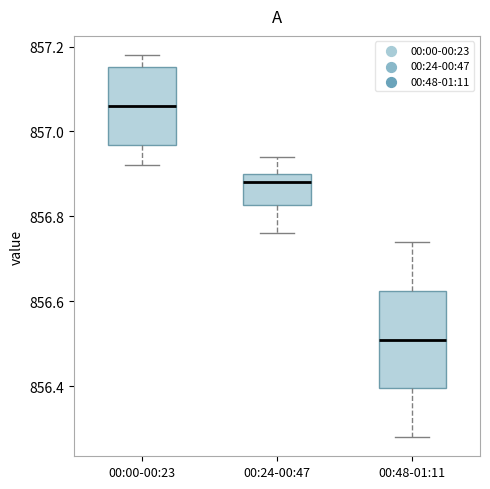

Reading left to right, transcribe this box plot: for each box, give where its median line is, the range the box spans, and where its two whiskers end, as read against the y-axis. The values are not printed on the chart, so give them approximately, as read against the axis.

00:00-00:23: median 857.06, box 856.96 to 857.16, whiskers 856.92 to 857.18
00:24-00:47: median 856.88, box 856.82 to 856.90, whiskers 856.76 to 856.94
00:48-01:11: median 856.52, box 856.40 to 856.62, whiskers 856.28 to 856.74